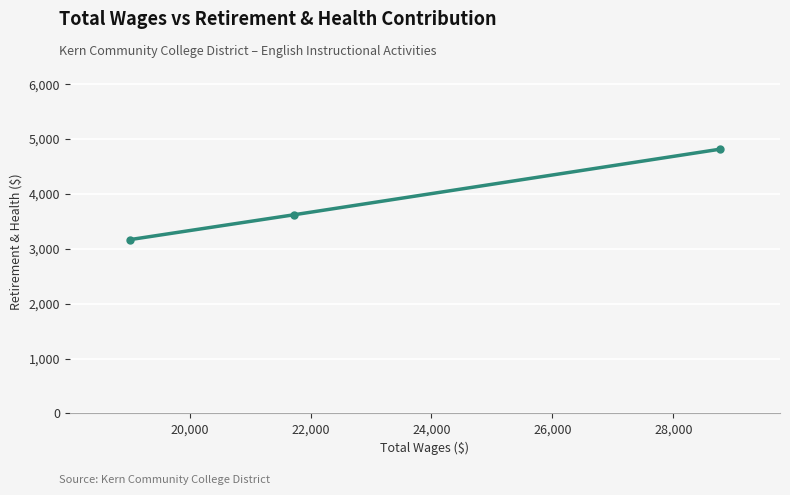

What is the value of the 3rd point from the left?

4815